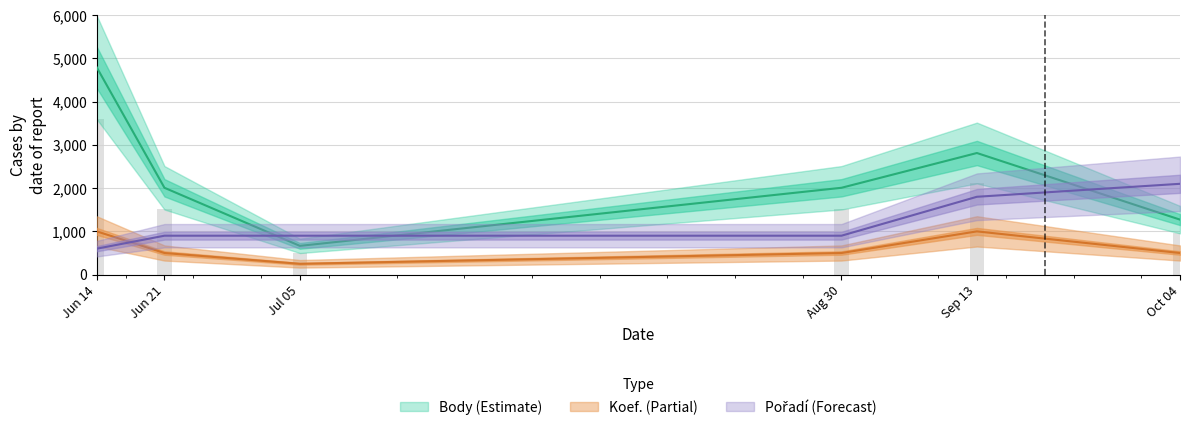

Reading right to left, extract all data points from this chart.

Body: 1272	2812	2008	665	2008	4792
Pořadí: 2100	1800	900	900	900	600
Koef.: 500	1000	500	250	500	1000